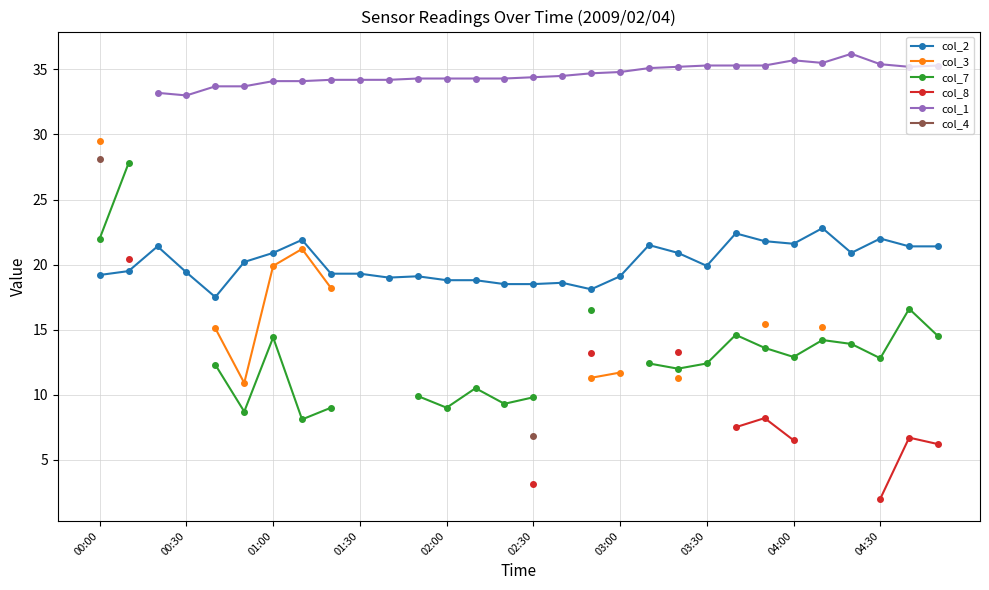

Is it true that col_2 equals 18.5 at 14?

True